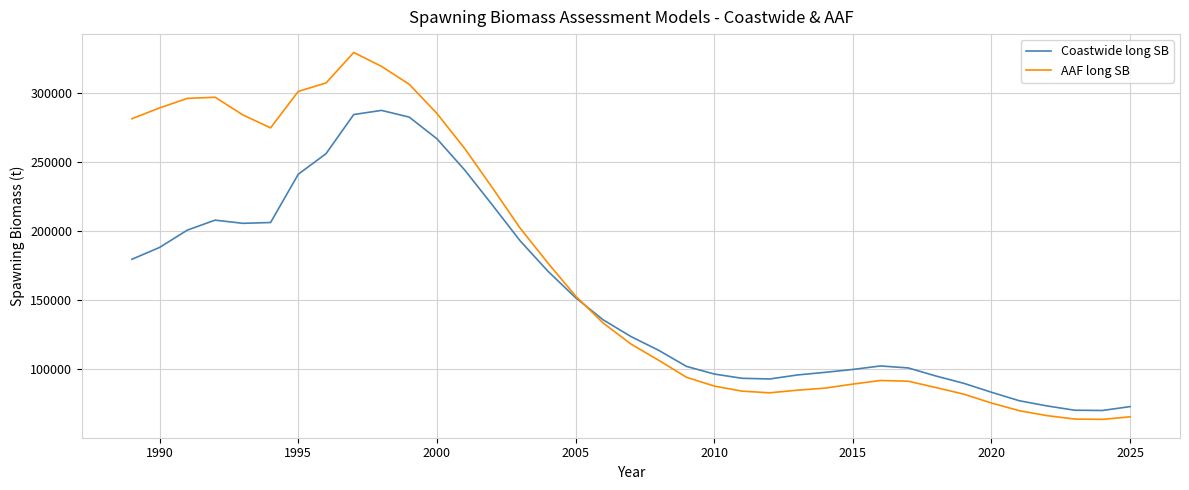

How many lines are shown in the chart?

2